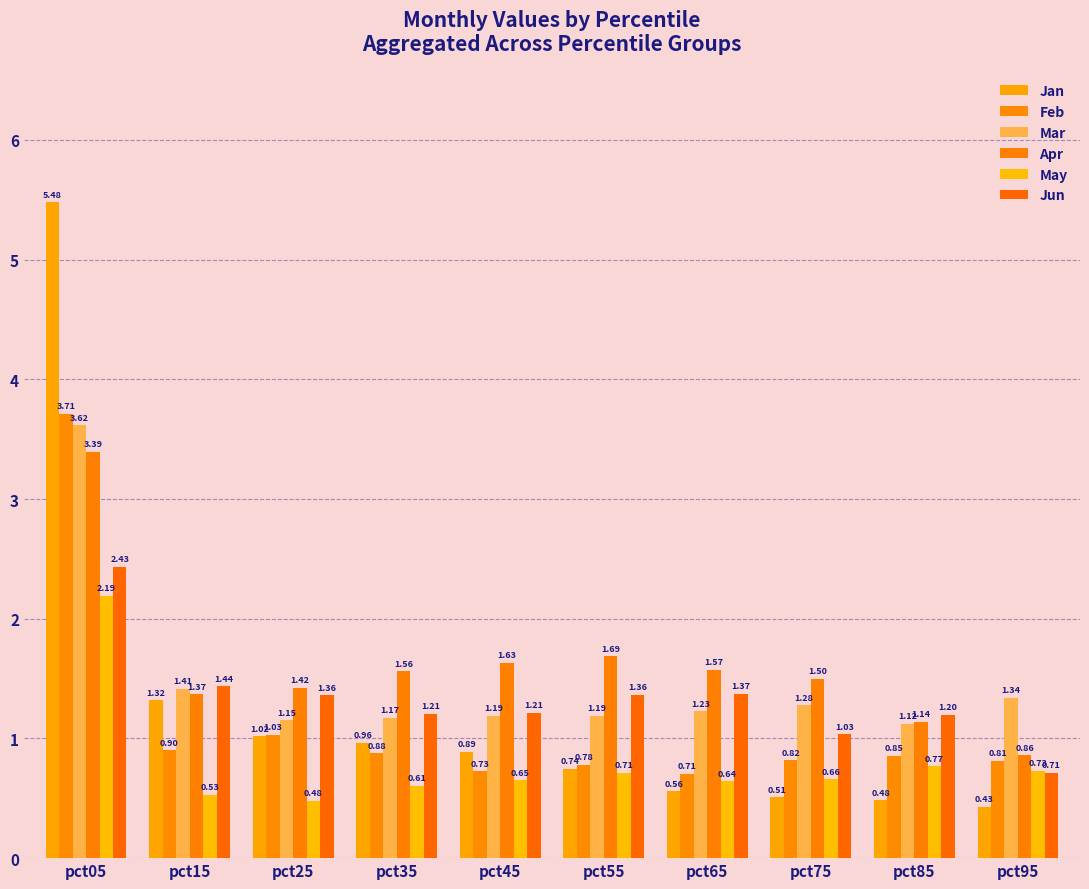

True or false: Jun has a value of 2.5 at pct15.

False